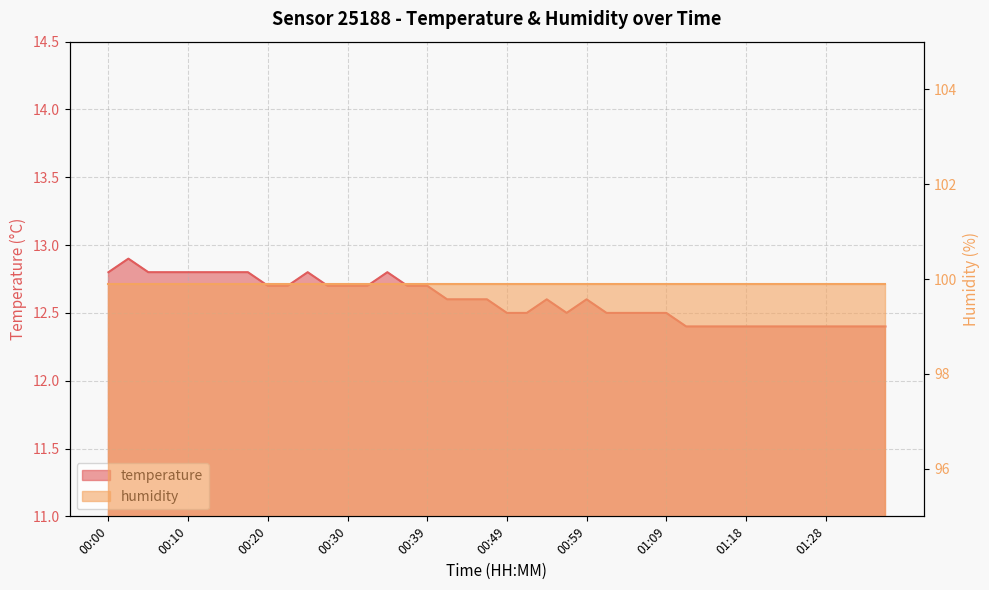

What is the difference between the maximum and minimum values?

0.5